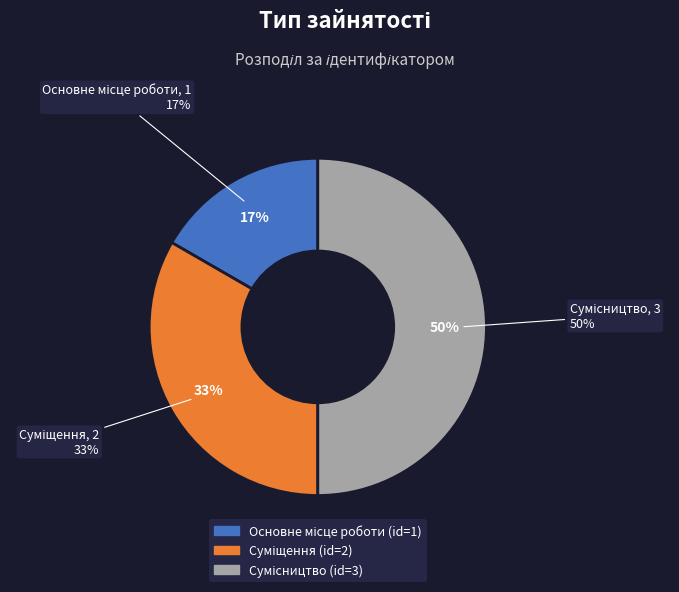

To the nearest percent, what is the difference between the Основне місце роботи and Суміщення slice percentages?

17%